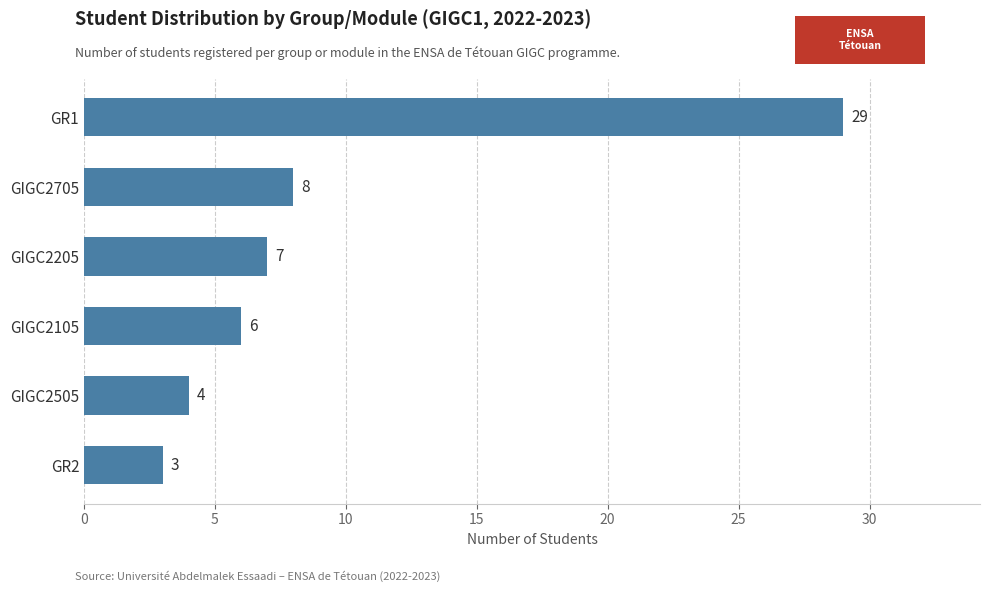

What is the sum of all values?

57